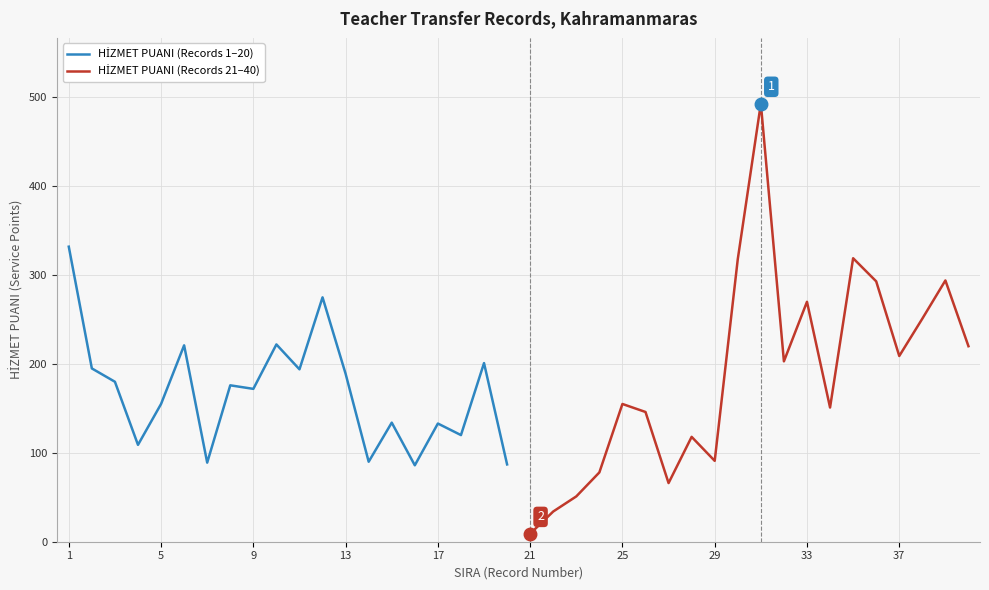

How many interior local peaks does the HİZMET PUANI (Records 21–40) series have?

6